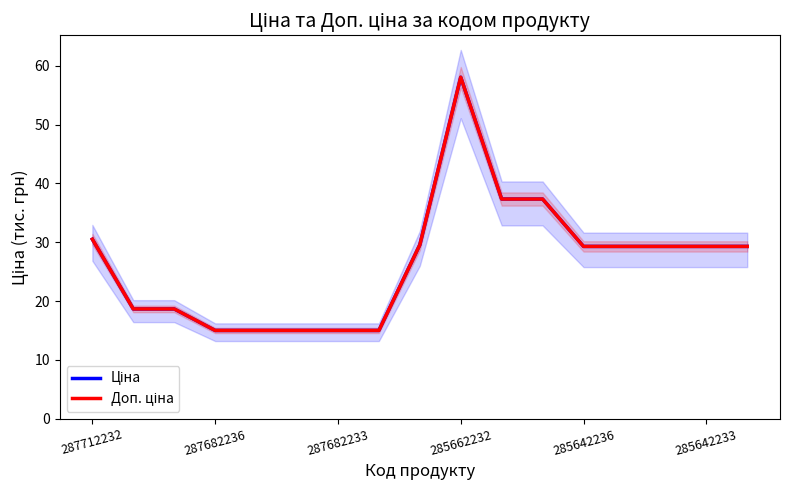

What is the greatest value displayed?

58.0